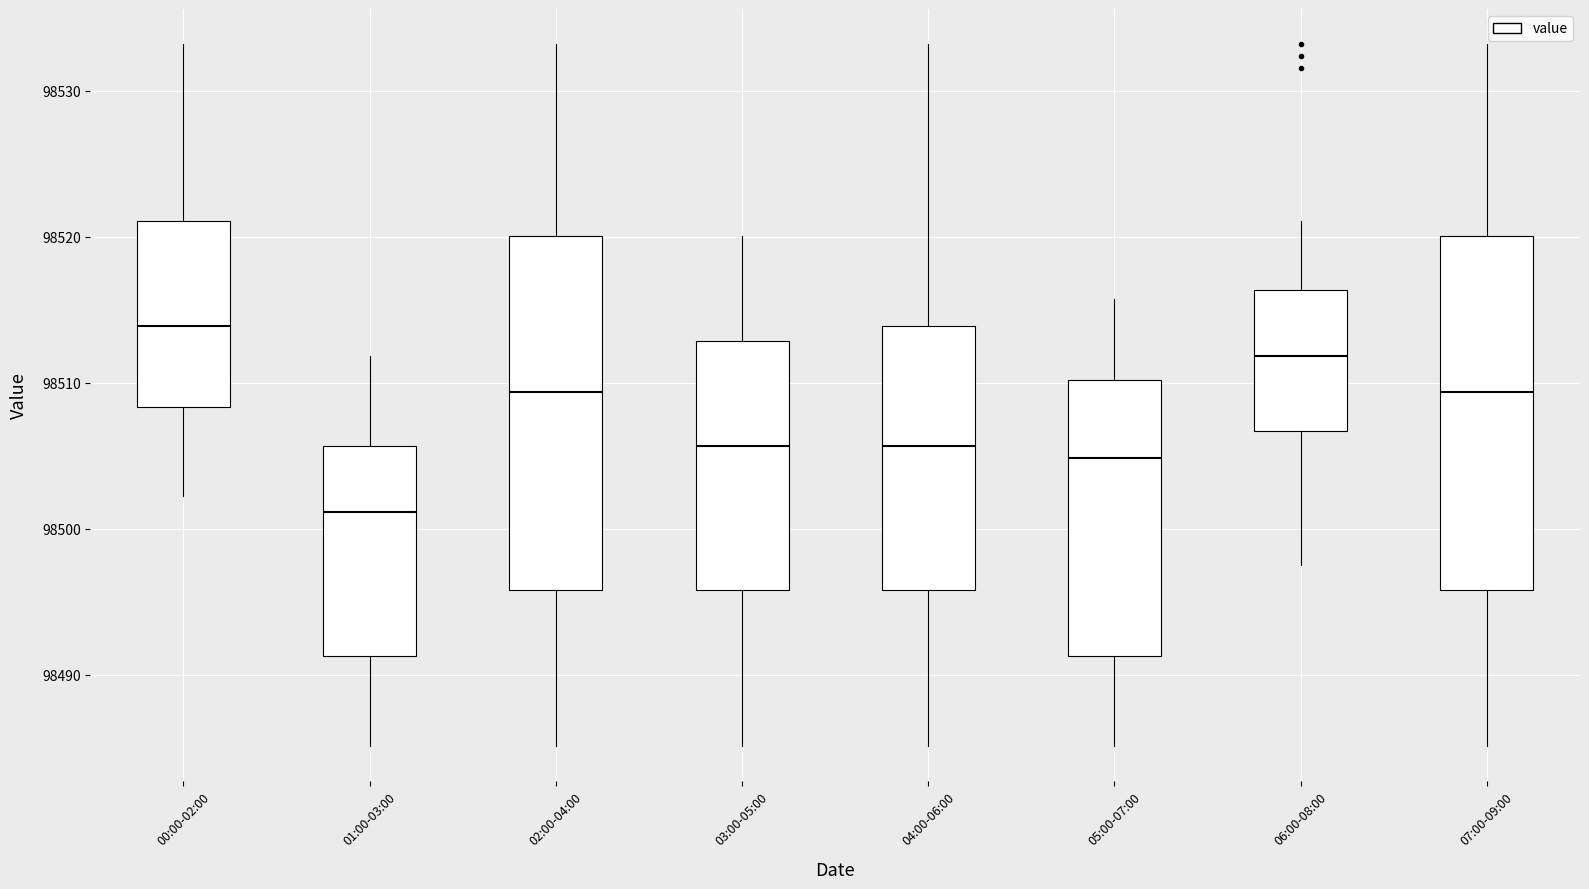

Reading left to right, read every box against the y-axis: the position of its median line, the range the box covers, and the ends of its whiskers. The values are not printed on the chart, so give them approximately, as read against the axis.

00:00-02:00: median 98514, box 98508 to 98521, whiskers 98502 to 98533
01:00-03:00: median 98501, box 98491 to 98506, whiskers 98485 to 98512
02:00-04:00: median 98509, box 98496 to 98520, whiskers 98485 to 98533
03:00-05:00: median 98506, box 98496 to 98513, whiskers 98485 to 98520
04:00-06:00: median 98506, box 98496 to 98514, whiskers 98485 to 98533
05:00-07:00: median 98505, box 98491 to 98510, whiskers 98485 to 98516
06:00-08:00: median 98512, box 98507 to 98516, whiskers 98498 to 98521
07:00-09:00: median 98509, box 98496 to 98520, whiskers 98485 to 98533